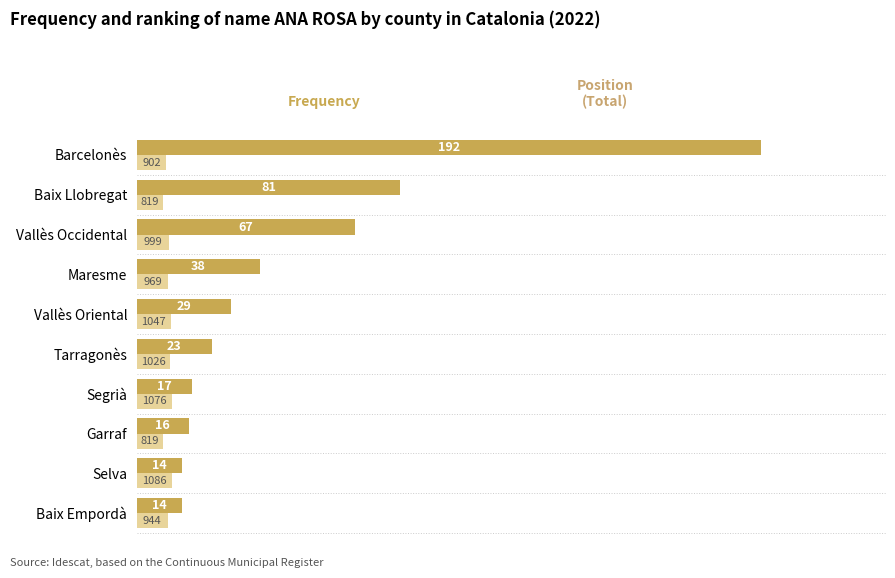

What is the spread (max minus min) of values at Barcelonès?

183.0